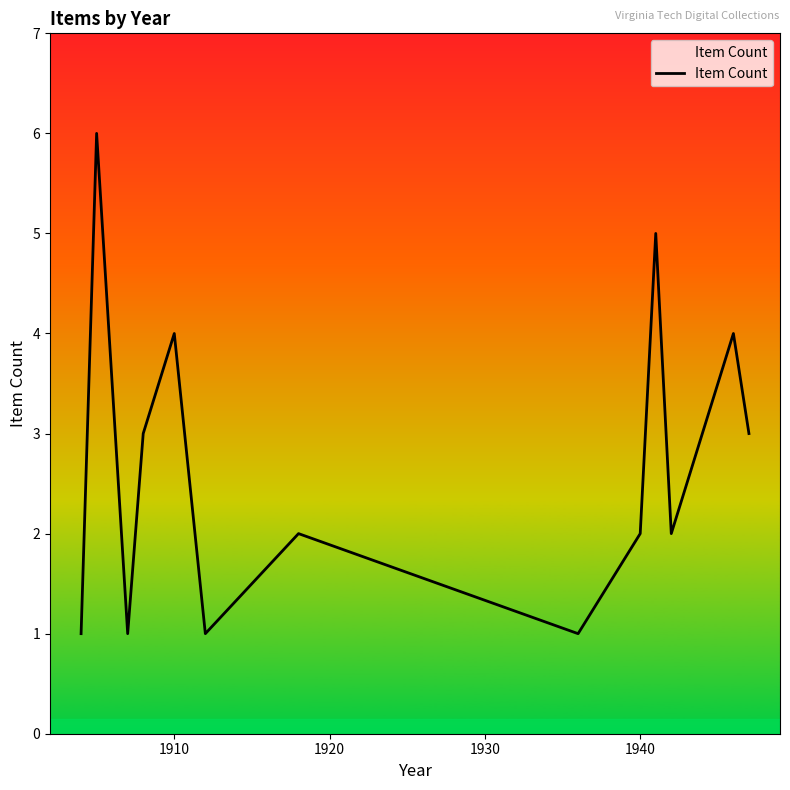

What is the difference between the maximum and minimum values?

5